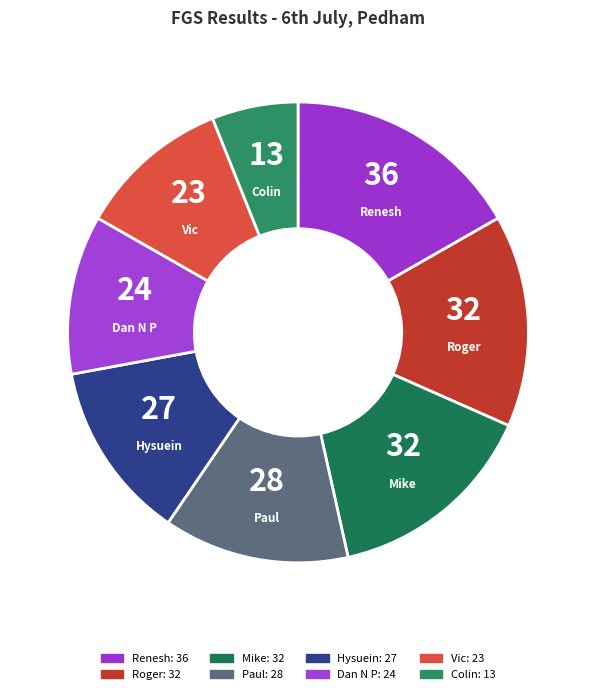

How many segments does this pie chart have?

8